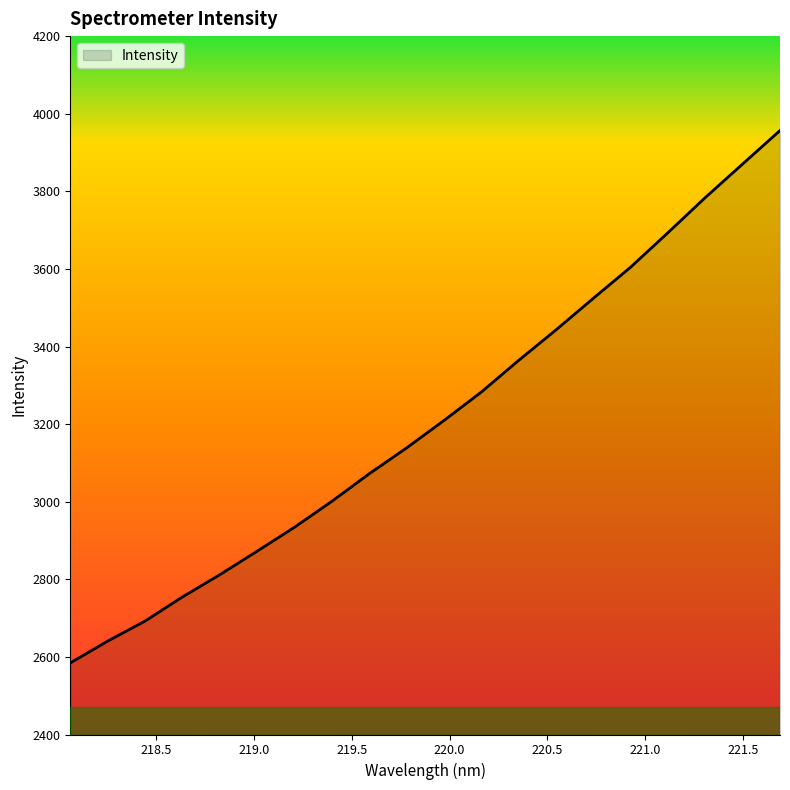

What is the difference between the maximum and minimum values?

1372.3